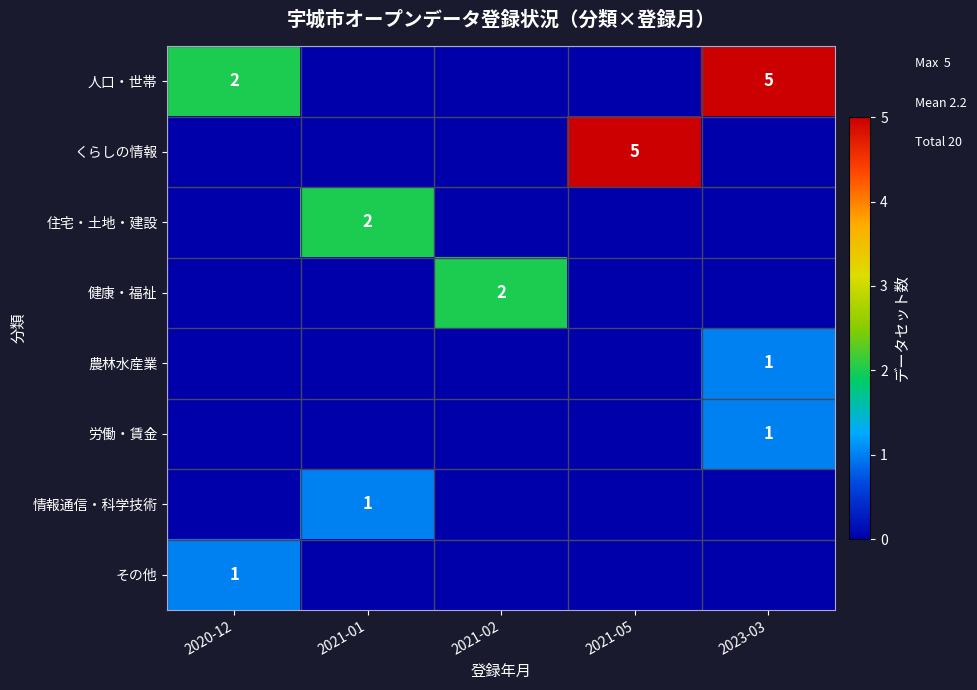

True or false: 住宅・土地・建設 has a value of 0 at 2023-03.

True